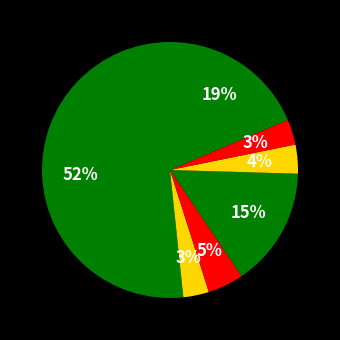

How many slices are in this pie chart?

7